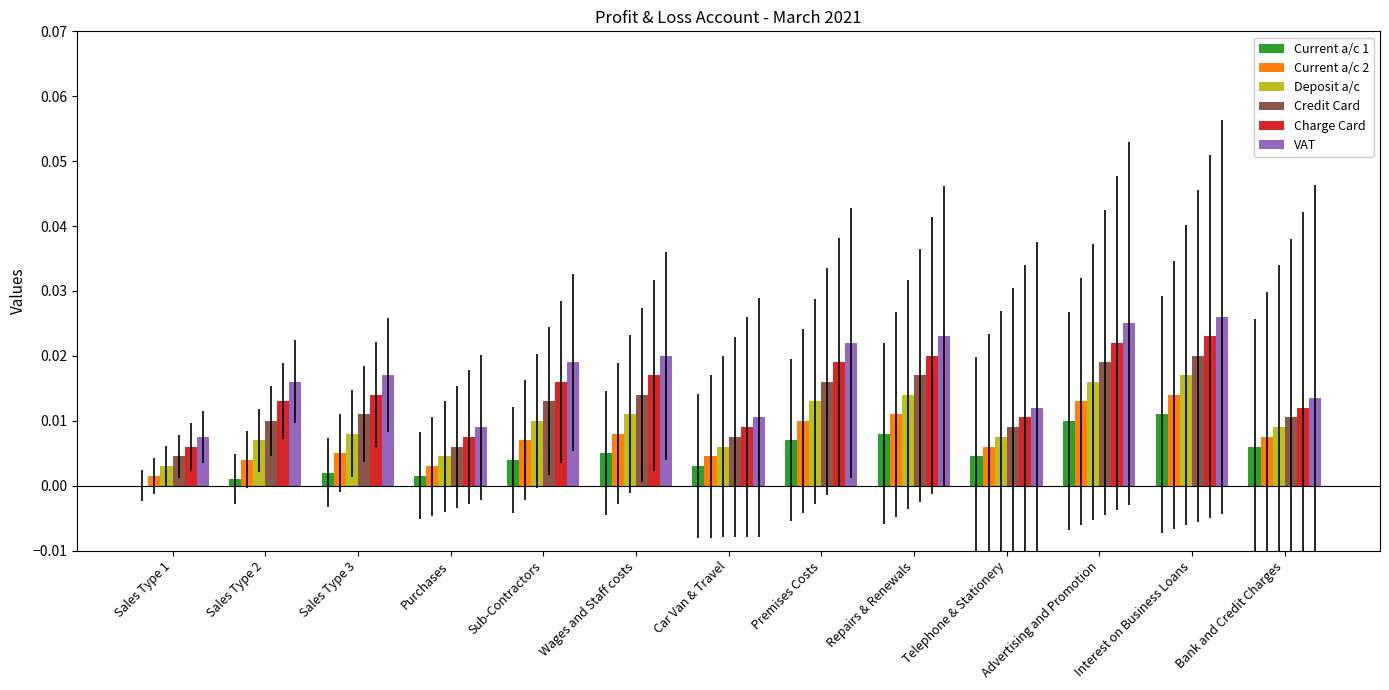

Between Car Van & Travel and Advertising and Promotion, which series saw the biggest shift?

VAT